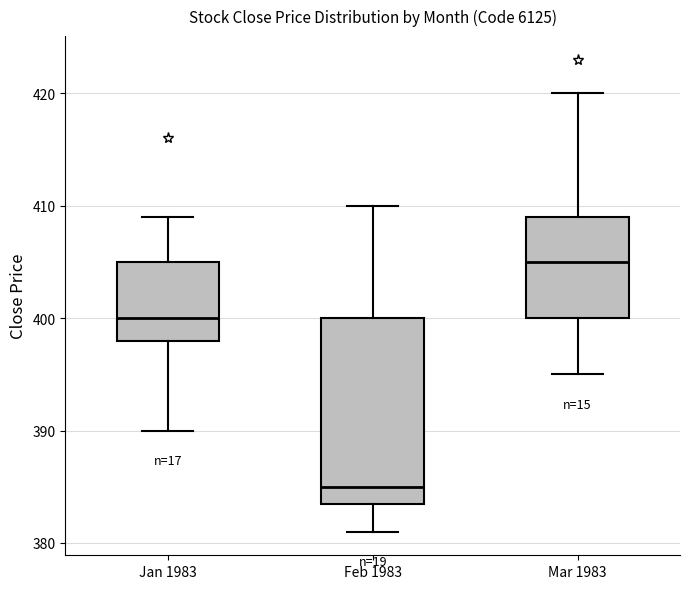

Reading left to right, transcribe this box plot: for each box, give where its median line is, the range the box spans, and where its two whiskers end, as read against the y-axis. The values are not printed on the chart, so give them approximately, as read against the axis.

Jan 1983: median 400, box 398 to 405, whiskers 390 to 409
Feb 1983: median 385, box 384 to 400, whiskers 381 to 410
Mar 1983: median 405, box 400 to 409, whiskers 395 to 420